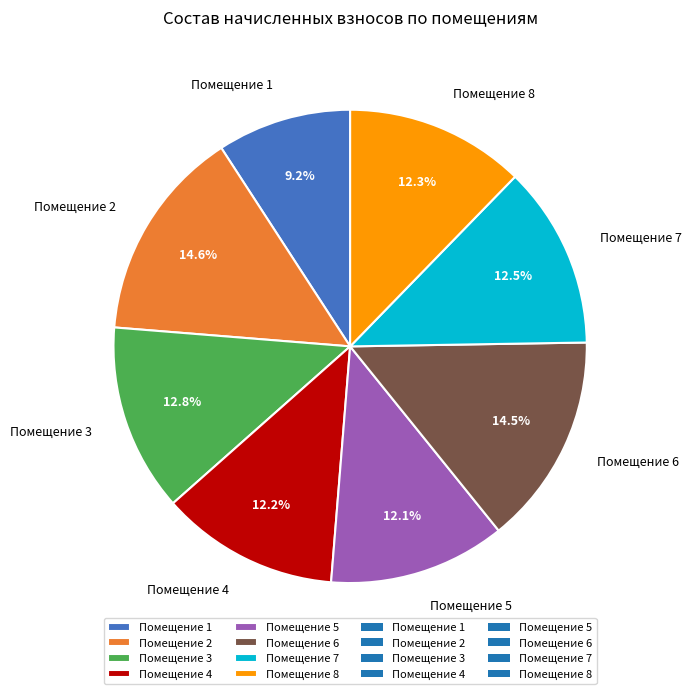

Approximately how many times larger is the value at Помещение 2 compared to Помещение 4?

1.2